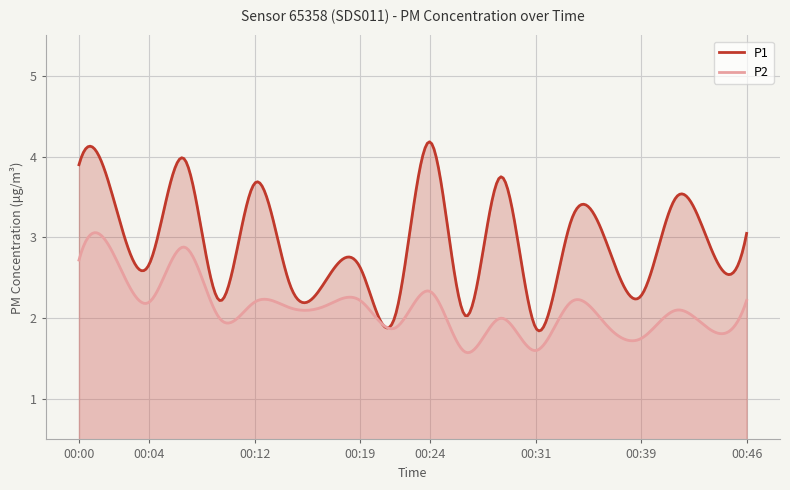

True or false: P2 and P1 intersect in this chart.

False